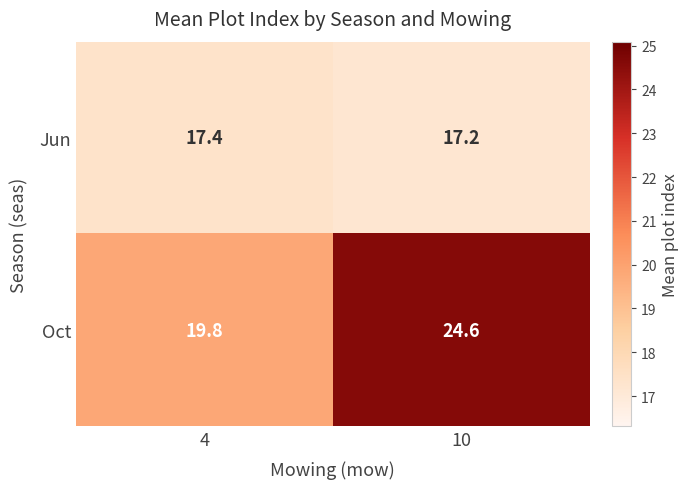

What value does the Oct series have at 10?

24.6